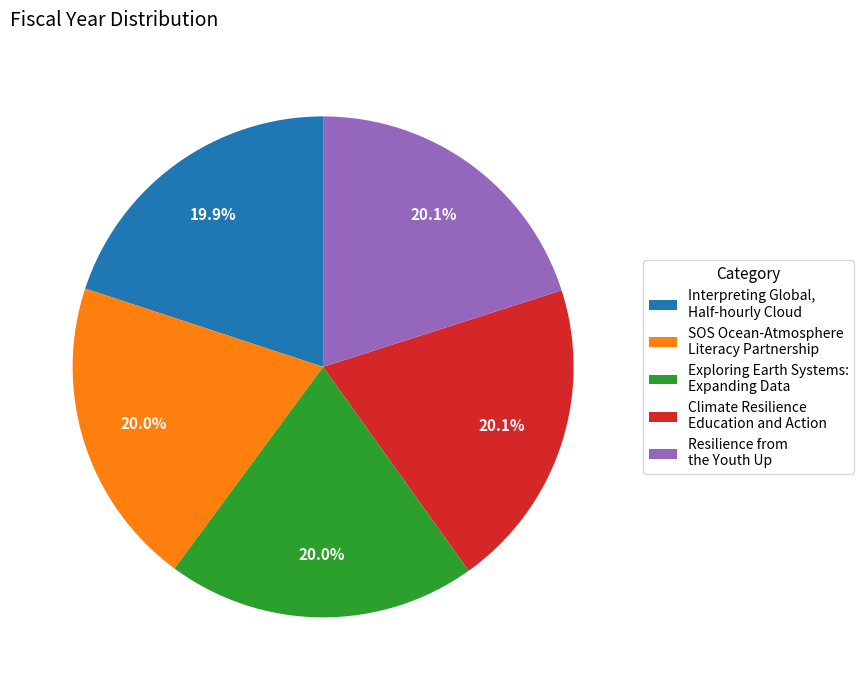

What is the total percentage of Exploring Earth Systems: Expanding Data and Interpreting Global, Half-hourly Cloud?

39.9%